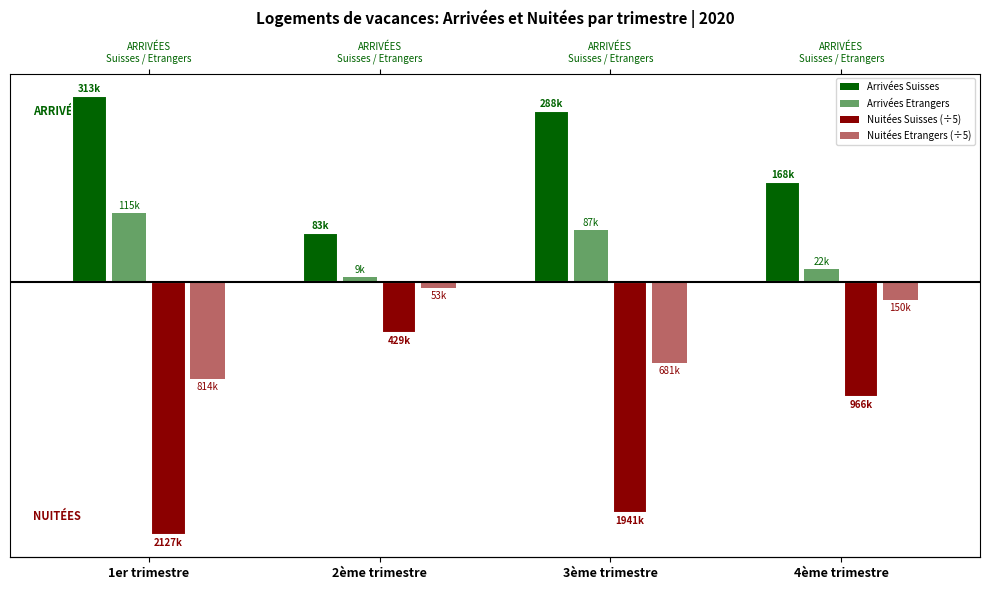

How many values in the Nuitées Suisses series are below -193135?

3